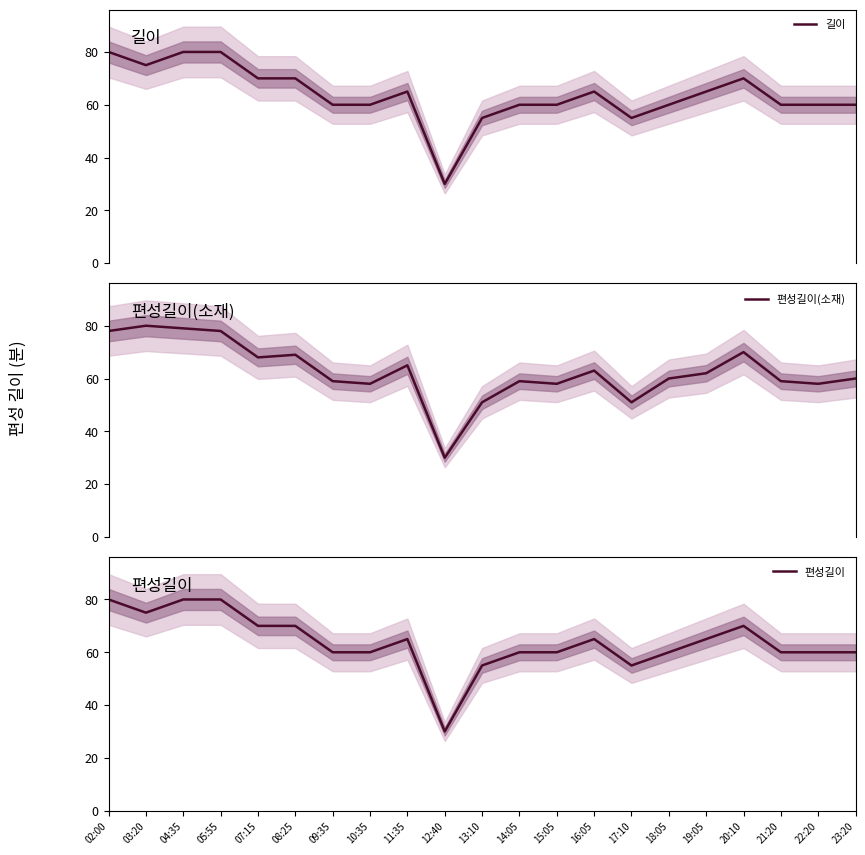

How many lines are shown in the chart?

3